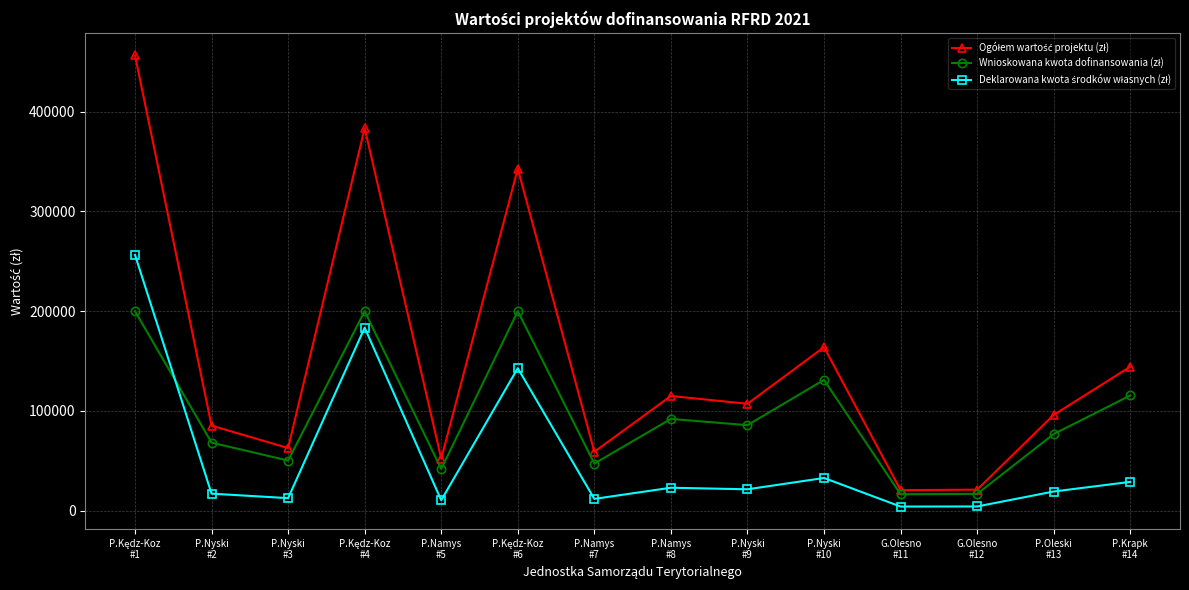

What is the maximum value shown in the chart?

456469.2